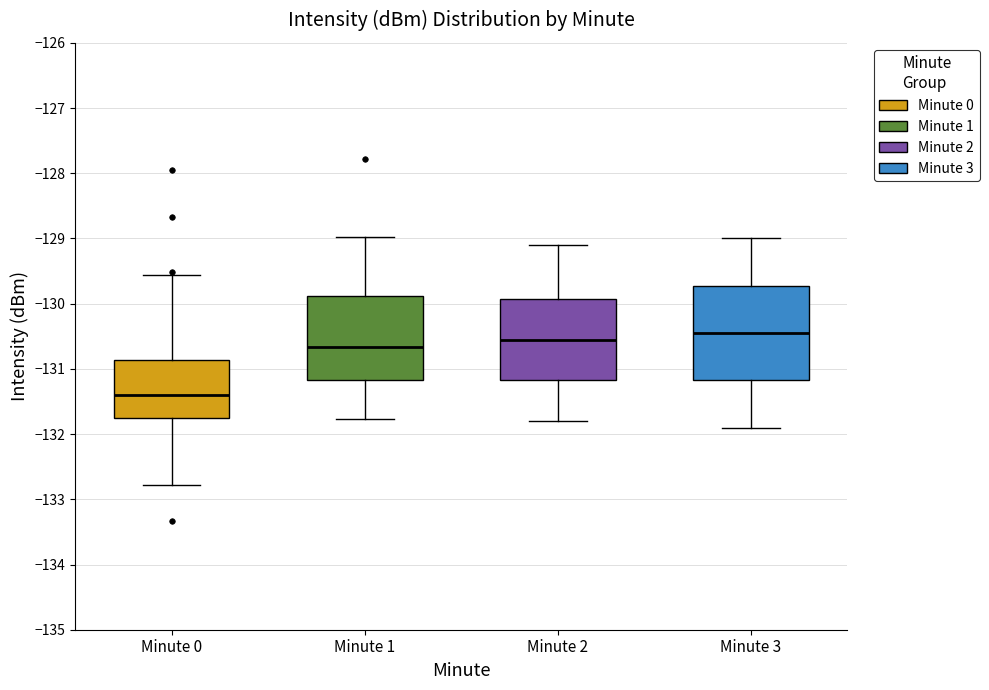

Where does the lower whisker of the box for Minute 1 end on the y-axis? The values are not printed on the chart, so give them approximately, as read against the axis.

-131.8